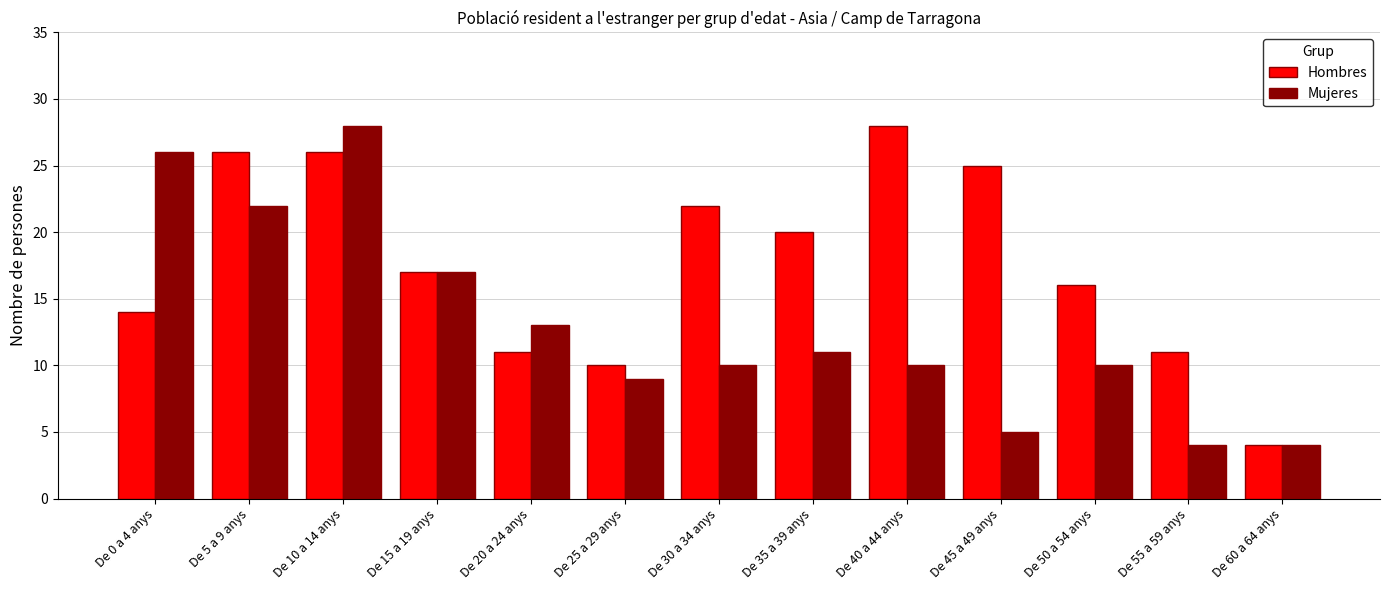

Which series has the largest total across all categories?

Hombres